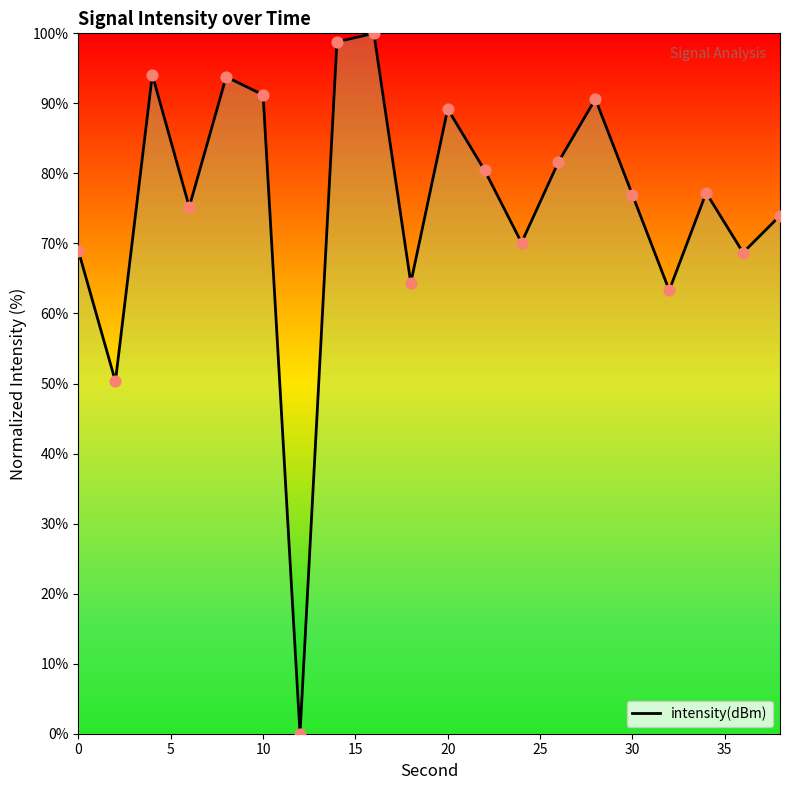

What is the difference between the maximum and minimum values?

100.0